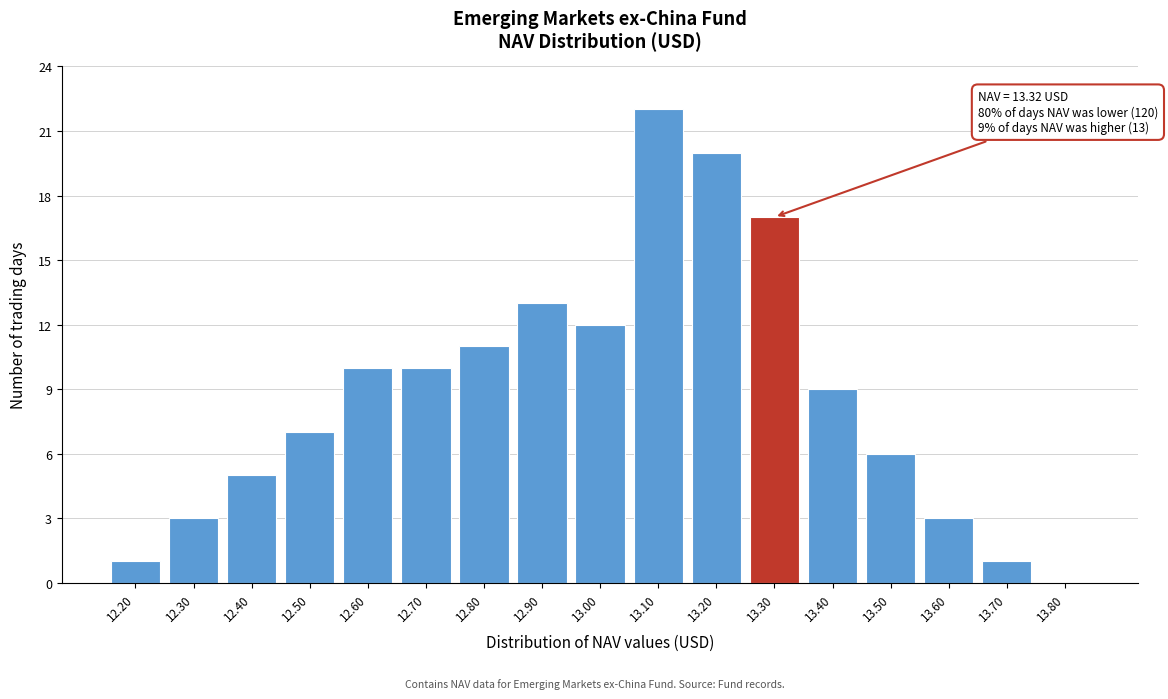

Reading right to left, list all the values displayed in this chart.

13.80=0	13.70=1	13.60=3	13.50=6	13.40=9	13.30=17	13.20=20	13.10=22	13.00=12	12.90=13	12.80=11	12.70=10	12.60=10	12.50=7	12.40=5	12.30=3	12.20=1